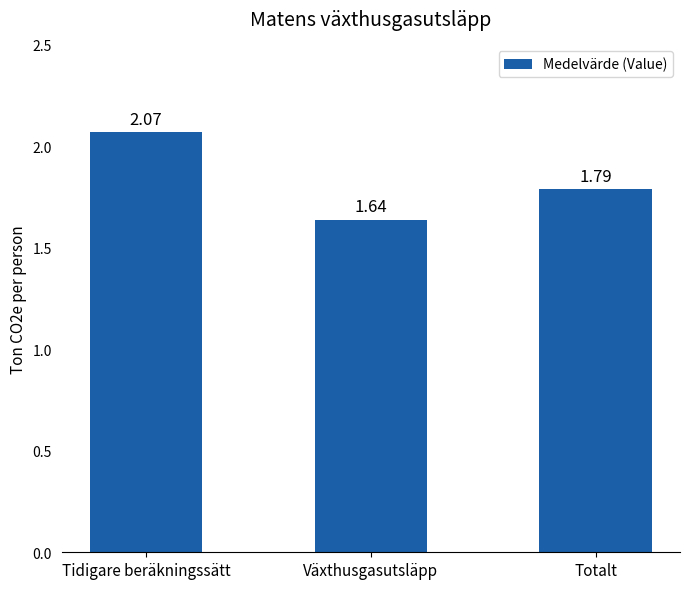

Which has a higher value, Växthusgasutsläpp or Tidigare beräkningssätt?

Tidigare beräkningssätt